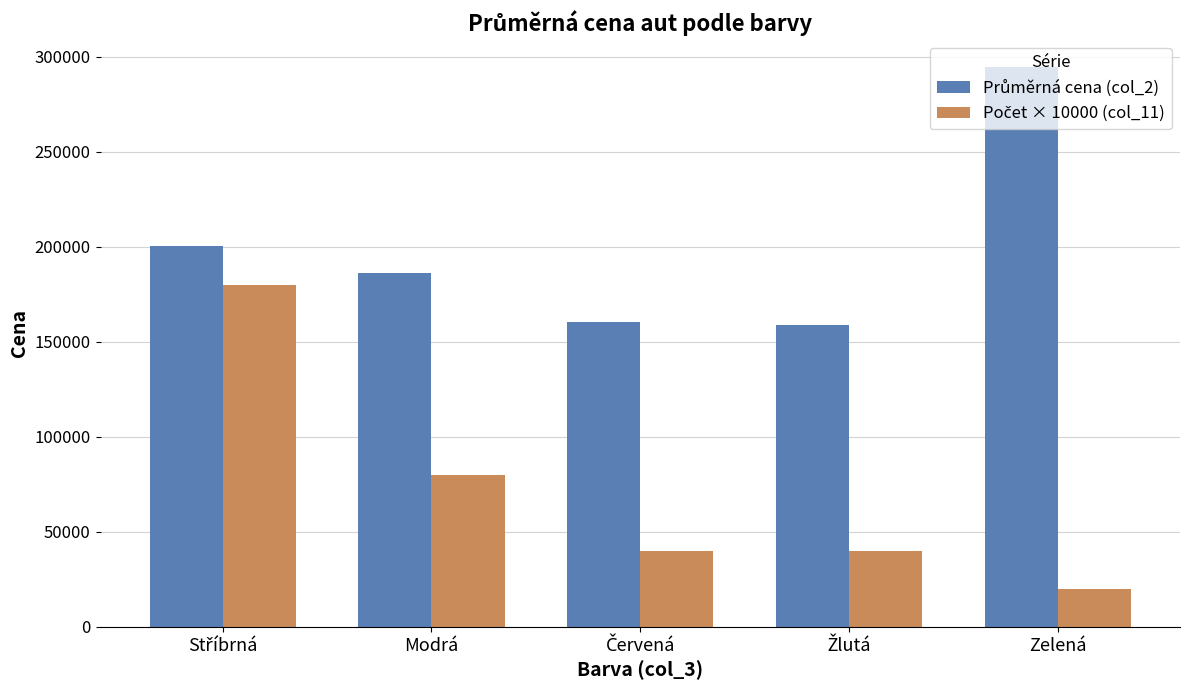

What is the spread (max minus min) of values at Zelená?

274500